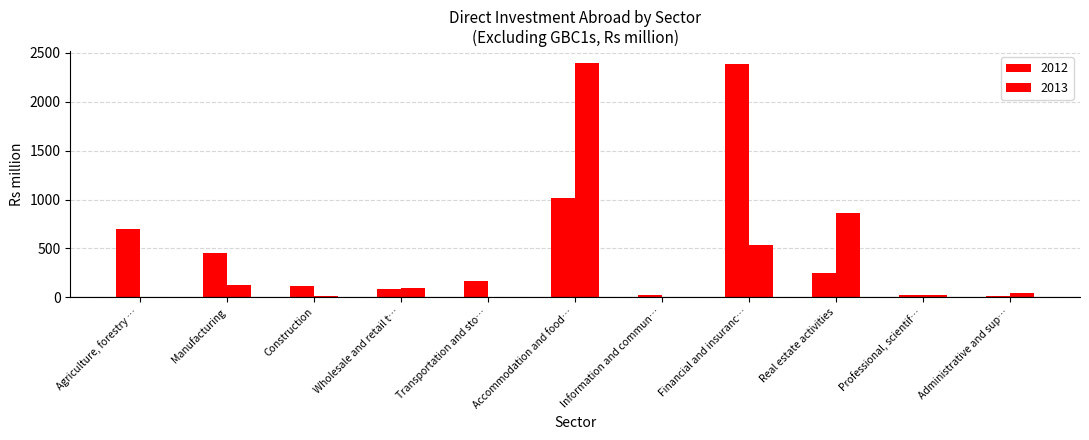

List the series in order of their overall mean, highest first.

2012, 2013